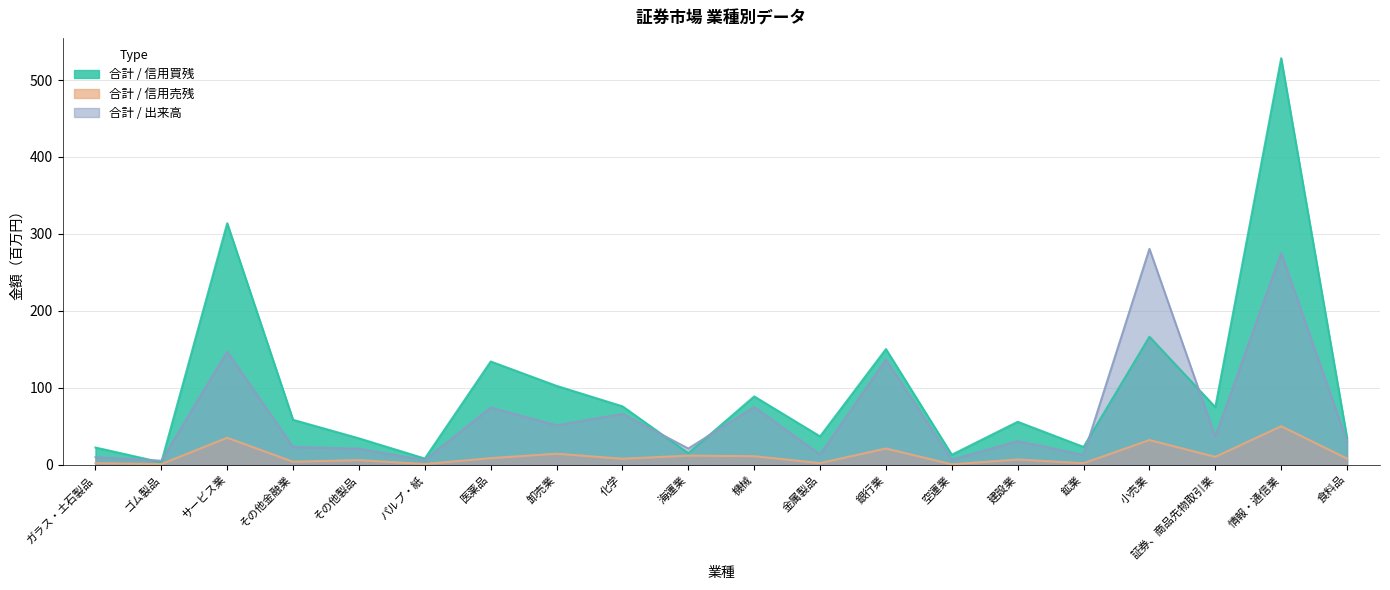

True or false: 合計 / 出来高 has more than 0 interior local peaks.

True